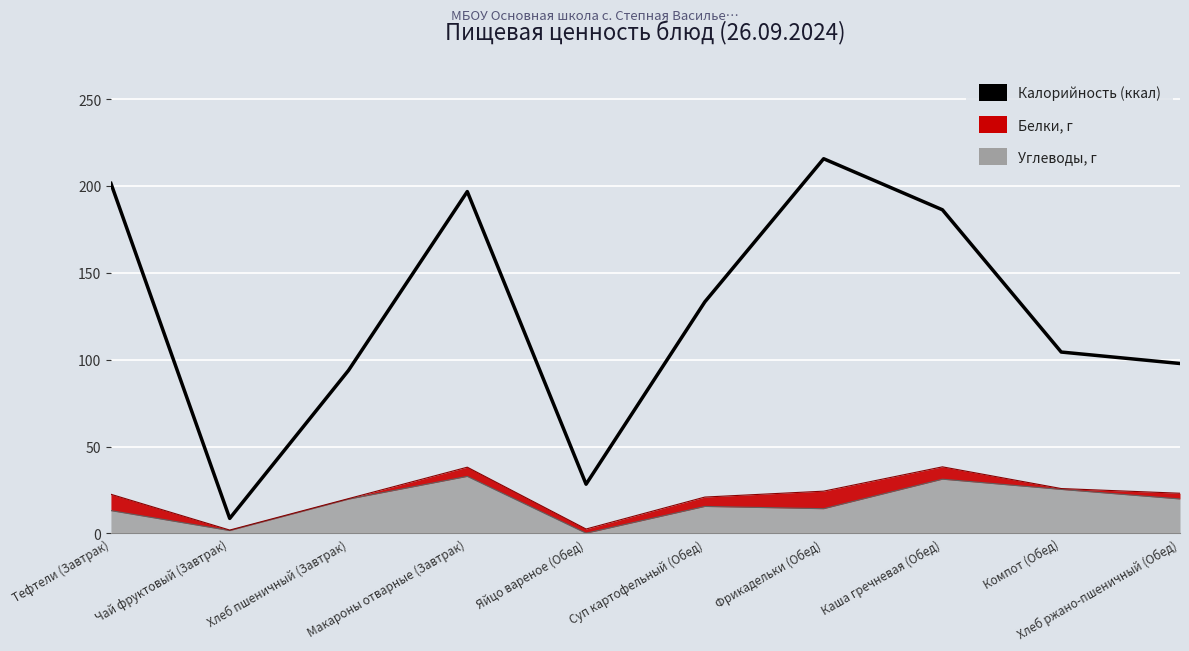

True or false: the data shows 93.8 at Хлеб пшеничный (Завтрак).

True